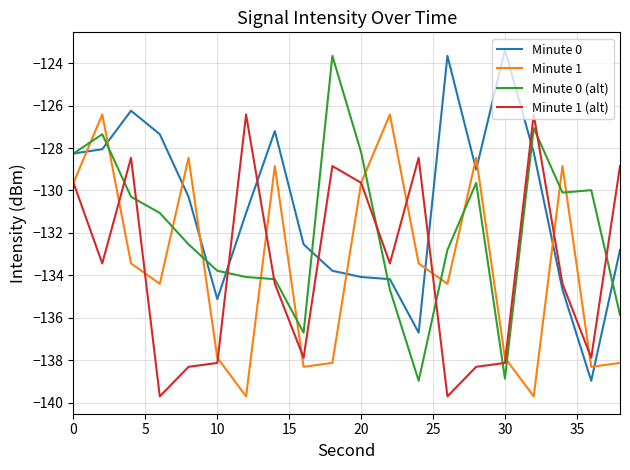

What is the highest value of the Minute 1 (alt) series?

-126.4